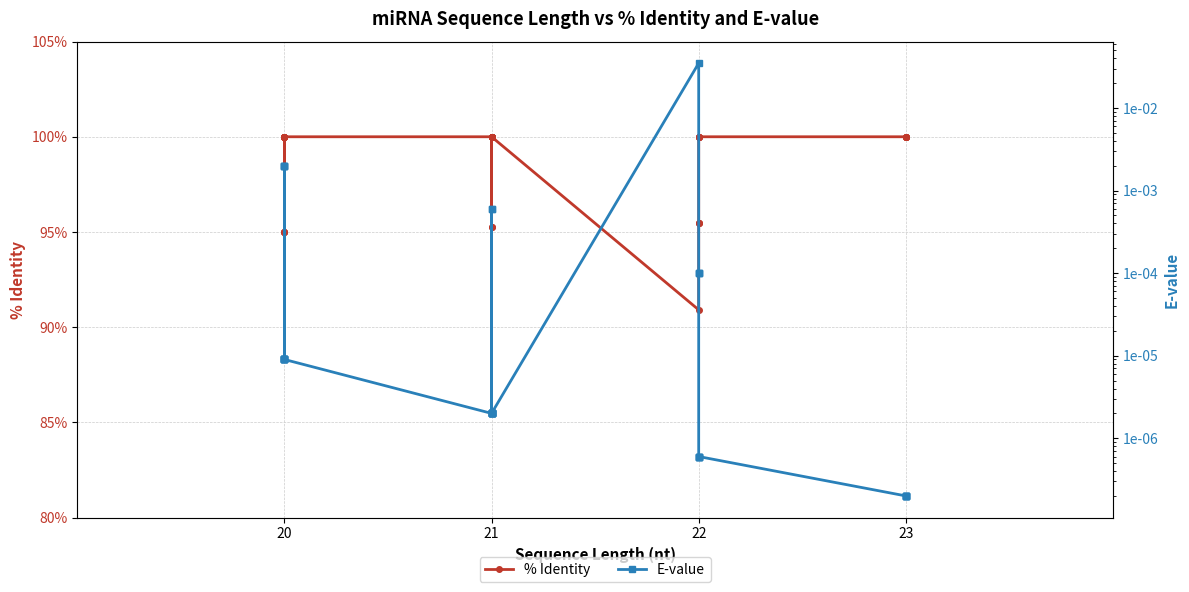

Which has a higher value, 29 or 38?

29